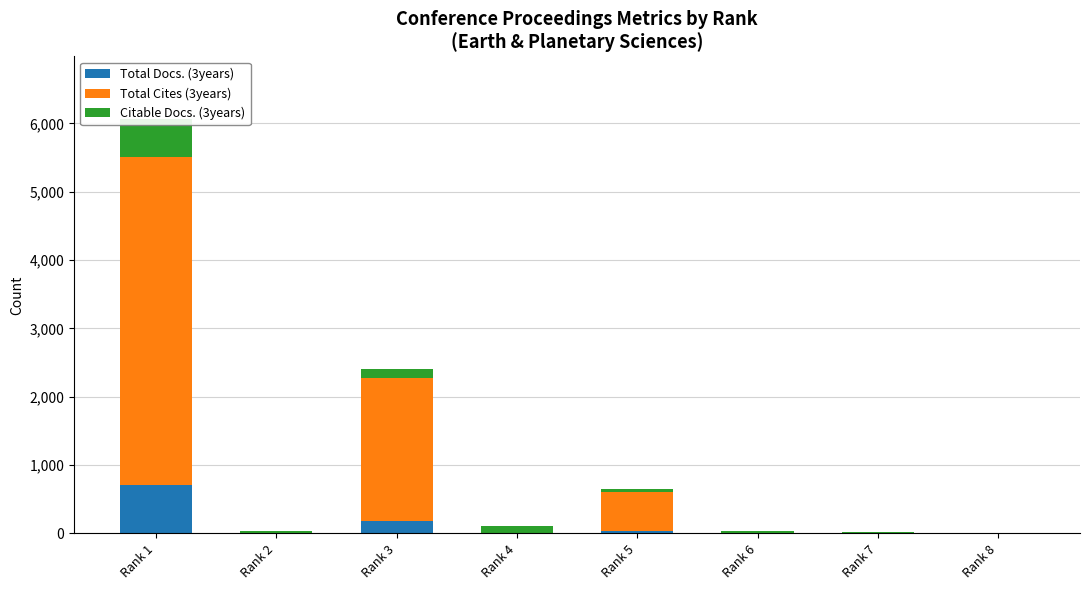

Which series changed the most between Rank 2 and Rank 3?

Total Cites (3years)